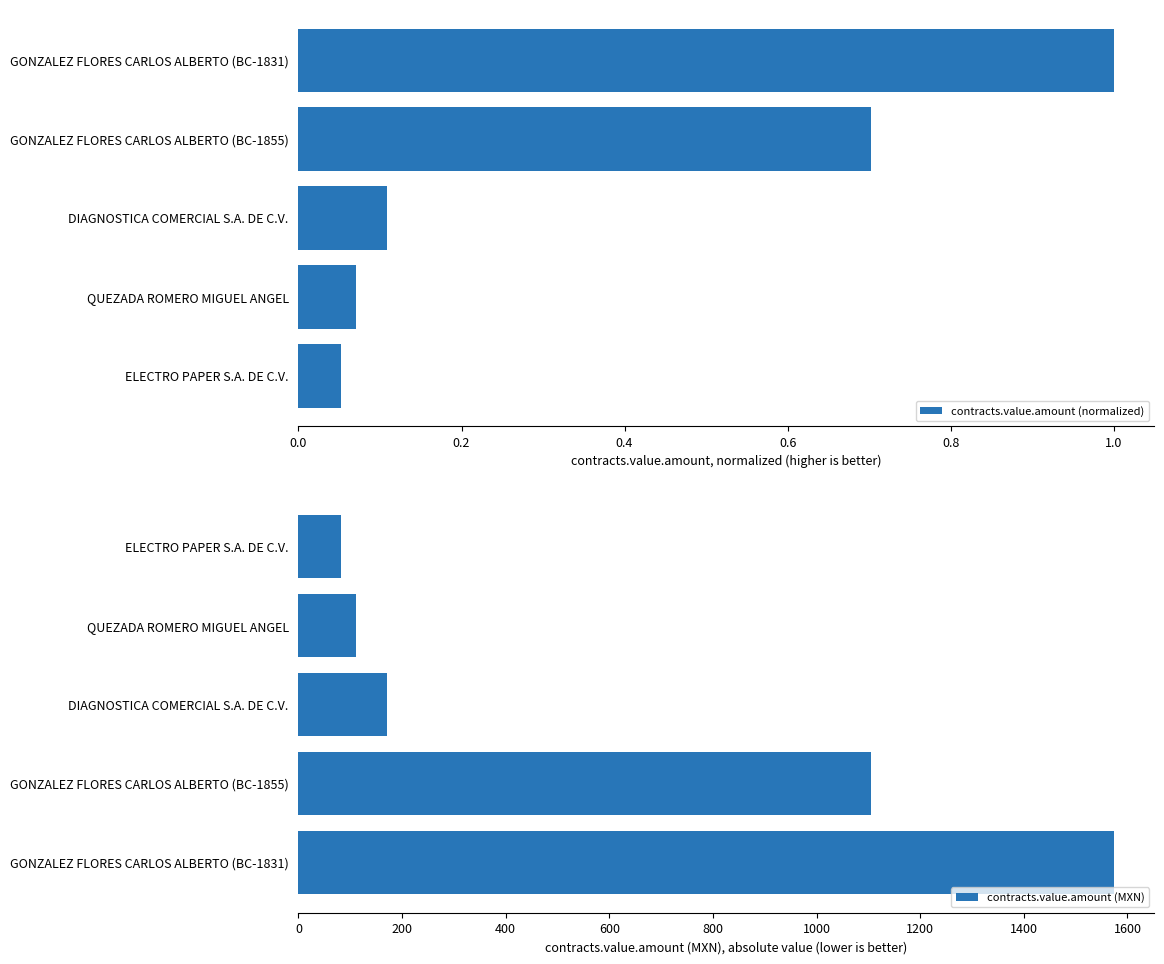

What is the smallest value displayed?

0.1